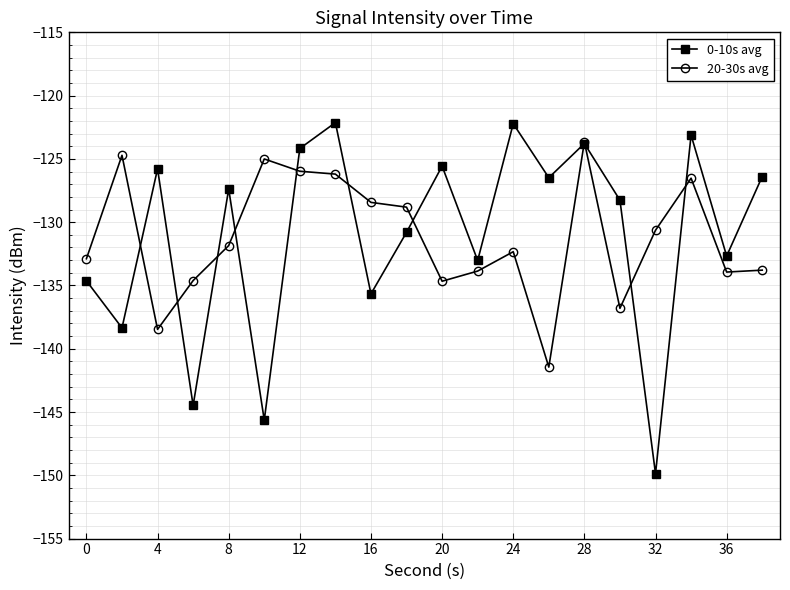

What is the difference between the second highest and second lowest values in the 20-30s avg series?

13.8